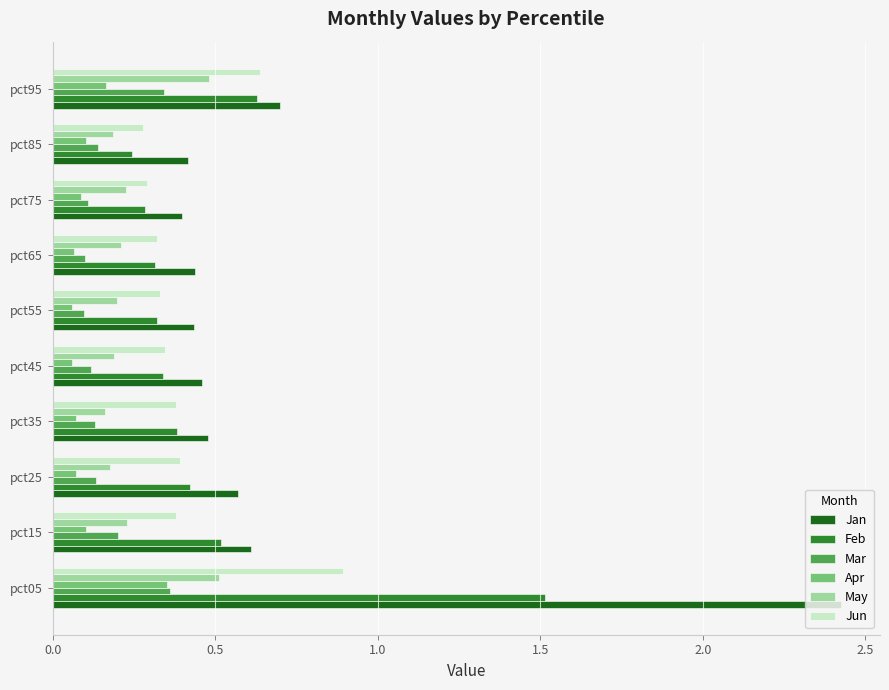

True or false: May has a value of 0.2 at pct55.

True